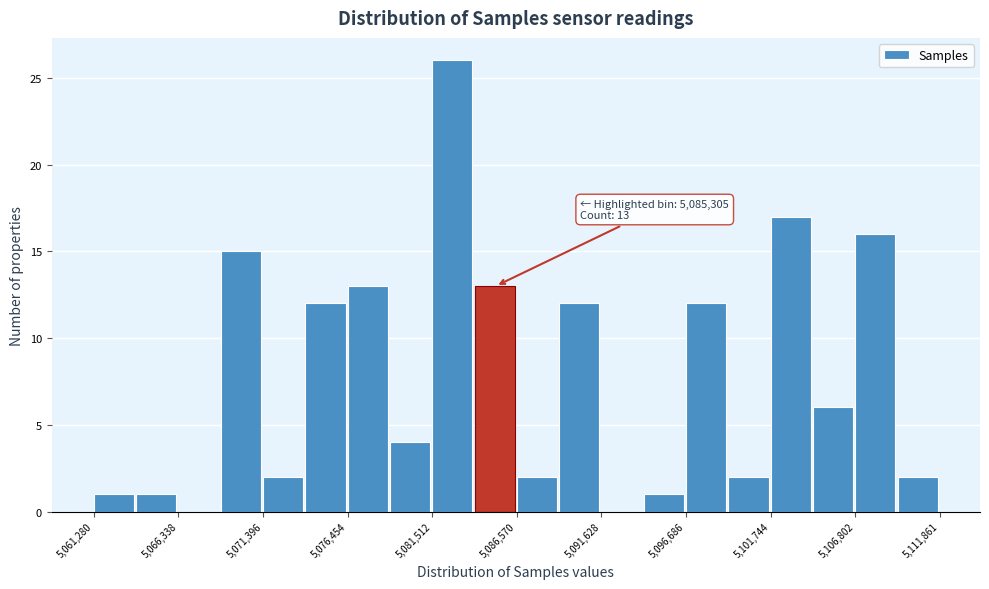

Read against the x-axis, roughly where is the centre of the tallest bar?

5083000